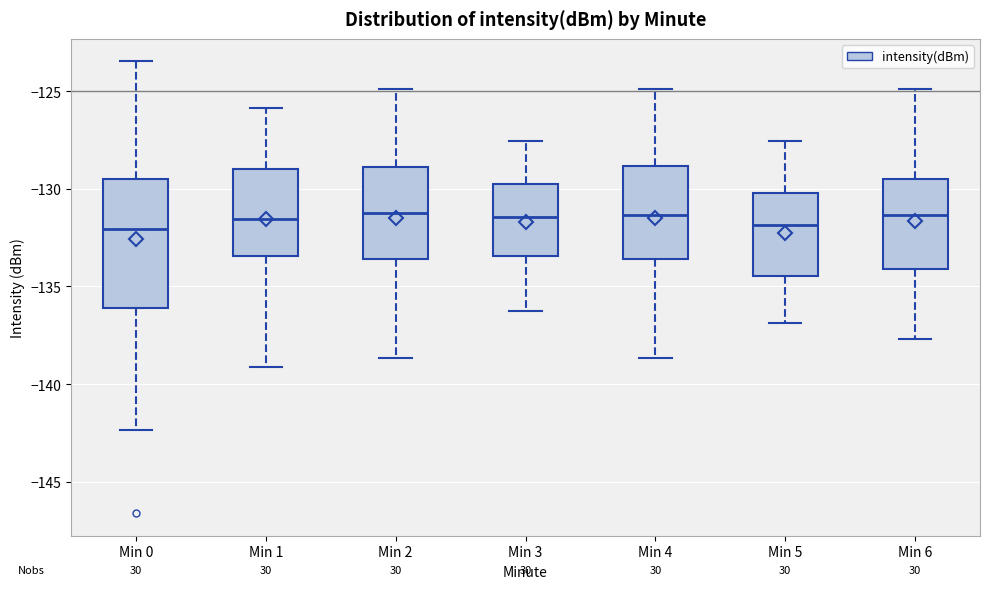

Reading left to right, read every box against the y-axis: the position of its median line, the range the box covers, and the ends of its whiskers. The values are not printed on the chart, so give them approximately, as read against the axis.

Min 0: median -132.0, box -136.0 to -129.5, whiskers -142.5 to -123.5
Min 1: median -131.5, box -133.5 to -129.0, whiskers -139.0 to -126.0
Min 2: median -131.0, box -133.5 to -129.0, whiskers -138.5 to -125.0
Min 3: median -131.5, box -133.5 to -129.5, whiskers -136.0 to -127.5
Min 4: median -131.5, box -133.5 to -129.0, whiskers -138.5 to -125.0
Min 5: median -132.0, box -134.5 to -130.0, whiskers -137.0 to -127.5
Min 6: median -131.5, box -134.0 to -129.5, whiskers -137.5 to -125.0